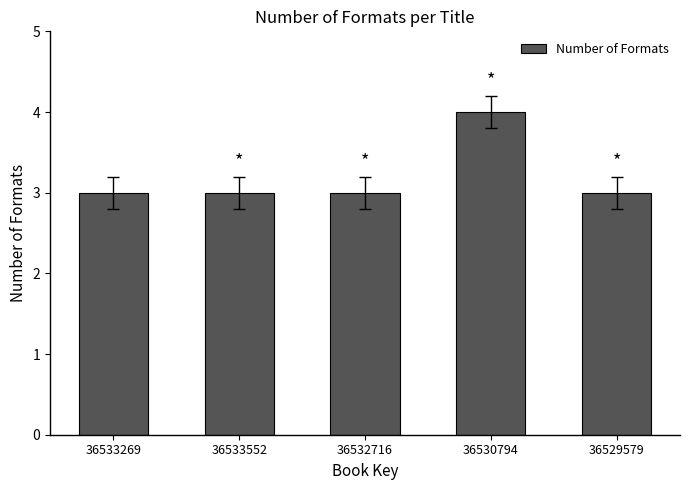

Read the value at 36533552.

3